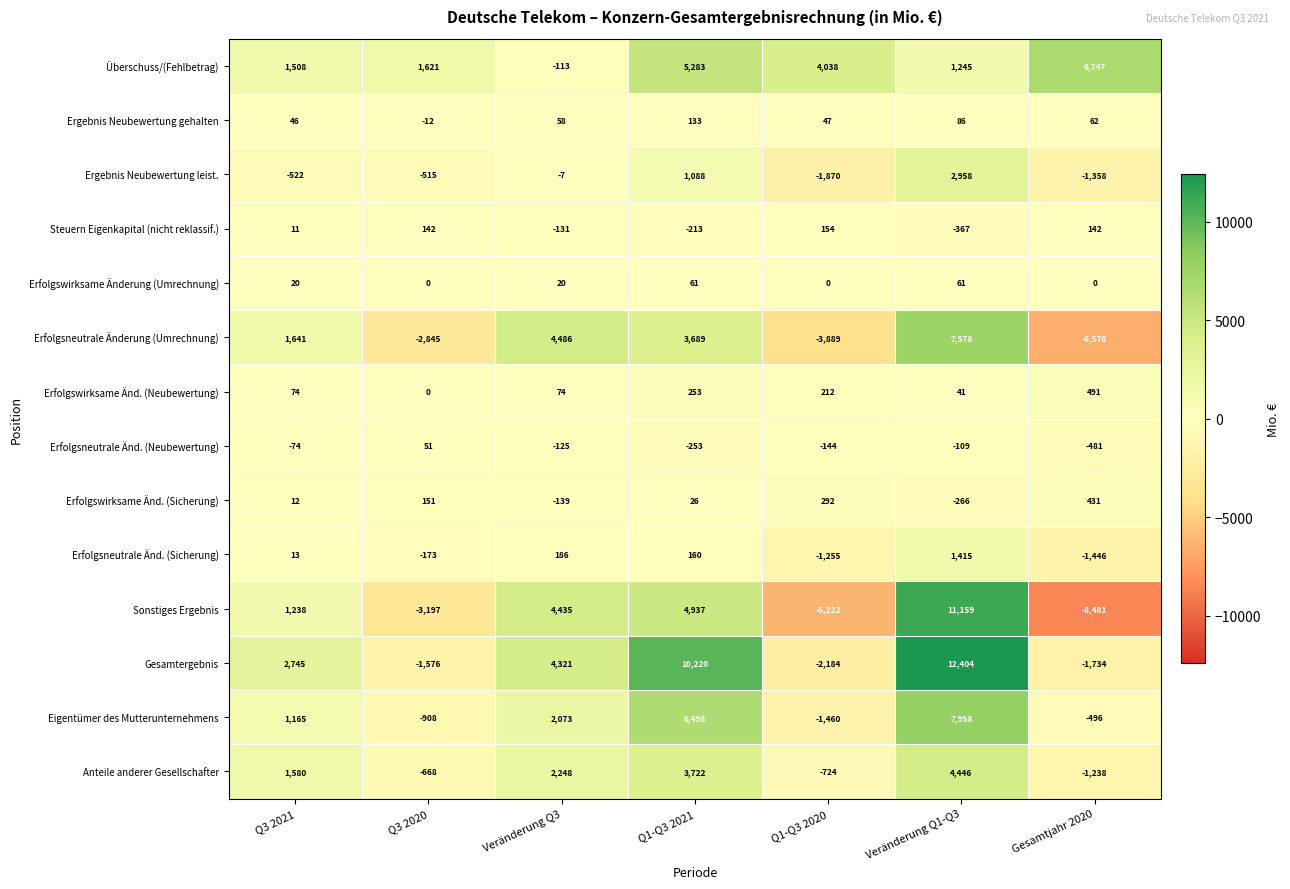

Which series has the largest range (max minus min)?

Sonstiges Ergebnis